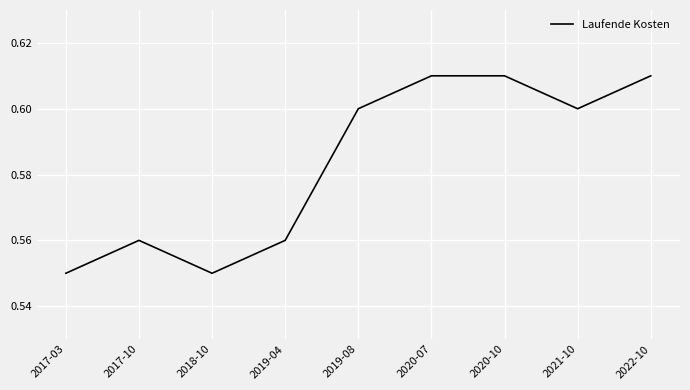

Is this an area chart (filled region under the line)?

No